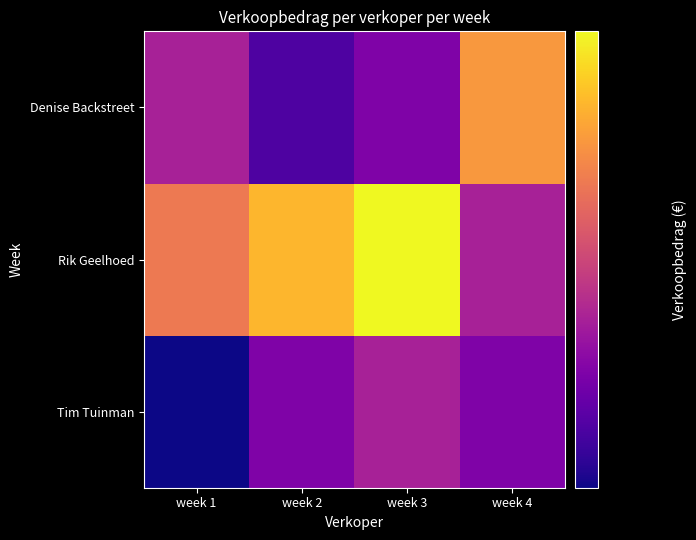

Reading left to right, transcribe all the data shown in this chart.

Tim Tuinman: week 1=12000	week 2=14000	week 3=15000	week 4=14000
Rik Geelhoed: week 1=18000	week 2=20000	week 3=22000	week 4=15000
Denise Backstreet: week 1=15000	week 2=13000	week 3=14000	week 4=19000